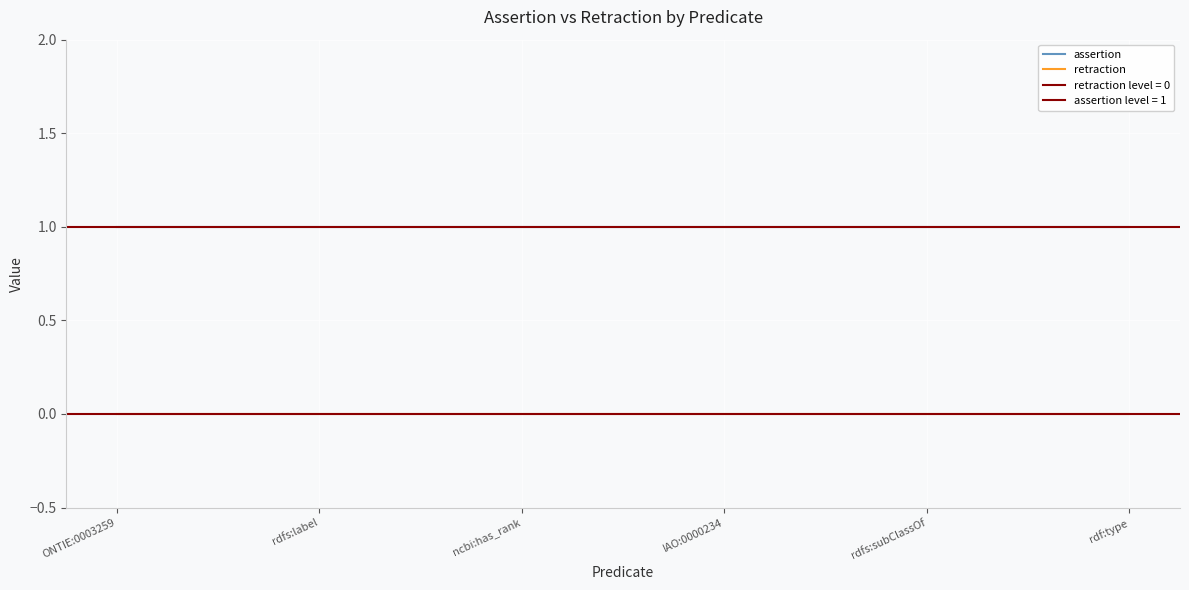

How many lines are shown in the chart?

2